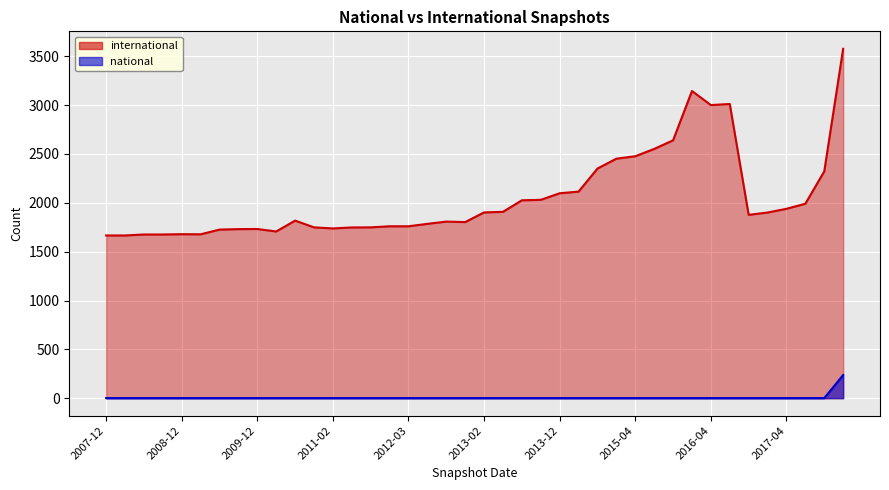

Which series changed the most between 2010-11 and 2016-04?

international